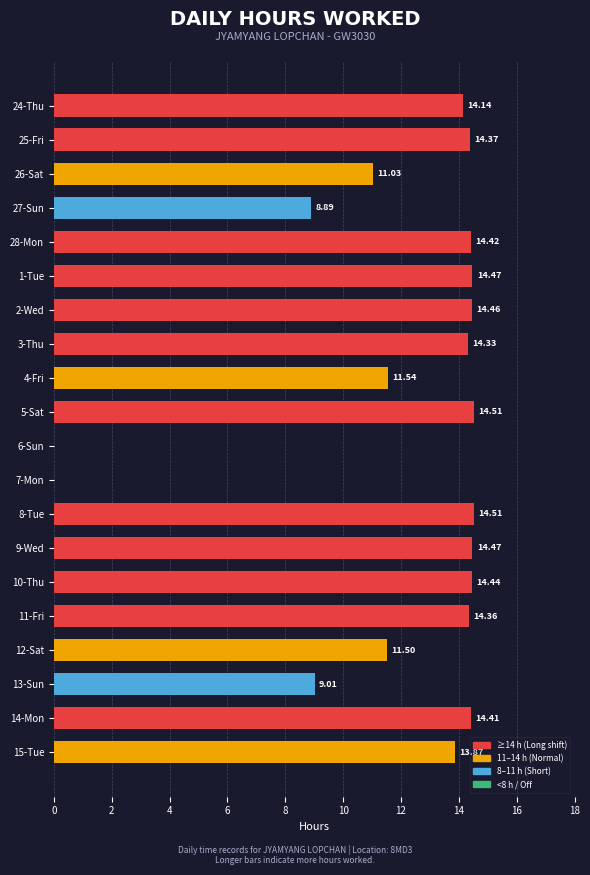

What is the maximum value shown in the chart?

14.5